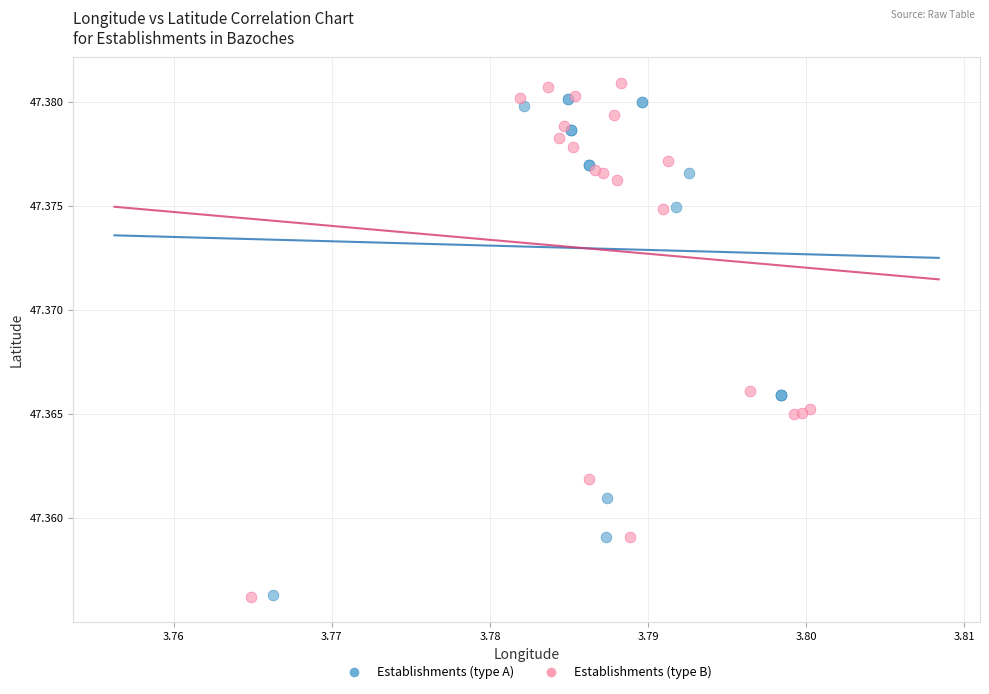

Which series has the widest spread of Y values?

Establishments (type B)